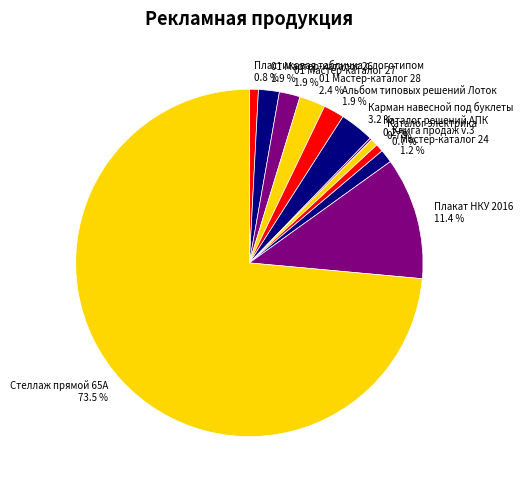

Is there a majority slice in this chart?

Yes